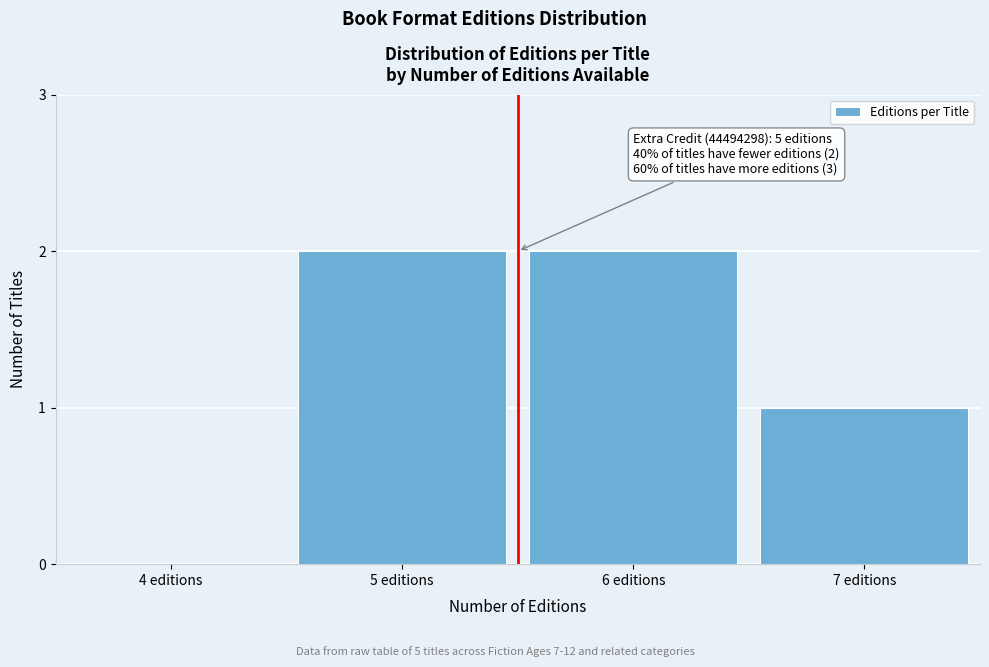

Reading left to right, transcribe all the data shown in this chart.

4 editions=0	5 editions=2	6 editions=2	7 editions=1